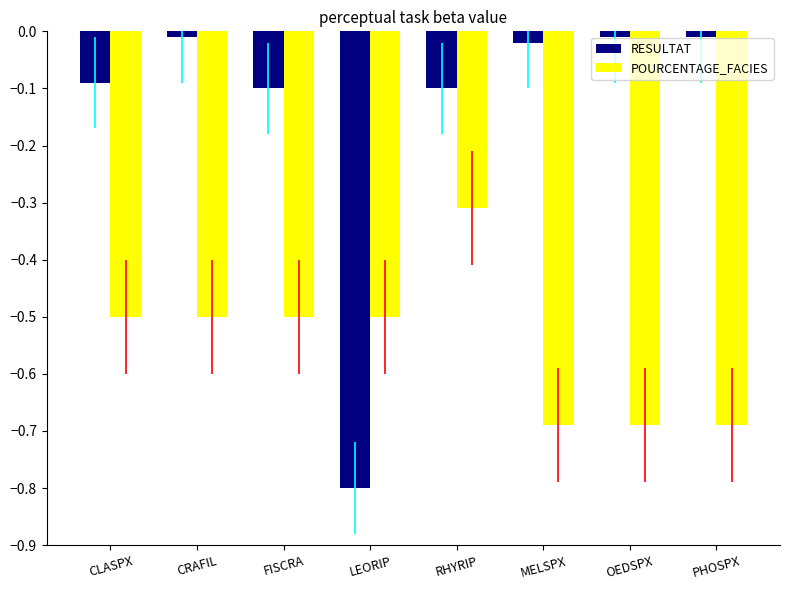

Which series changed the most between RHYRIP and PHOSPX?

POURCENTAGE_FACIES